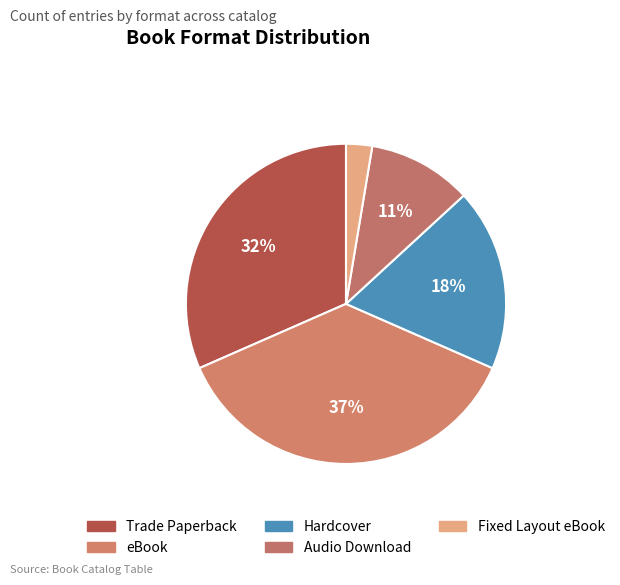

Does Audio Download represent more than half of the total?

No